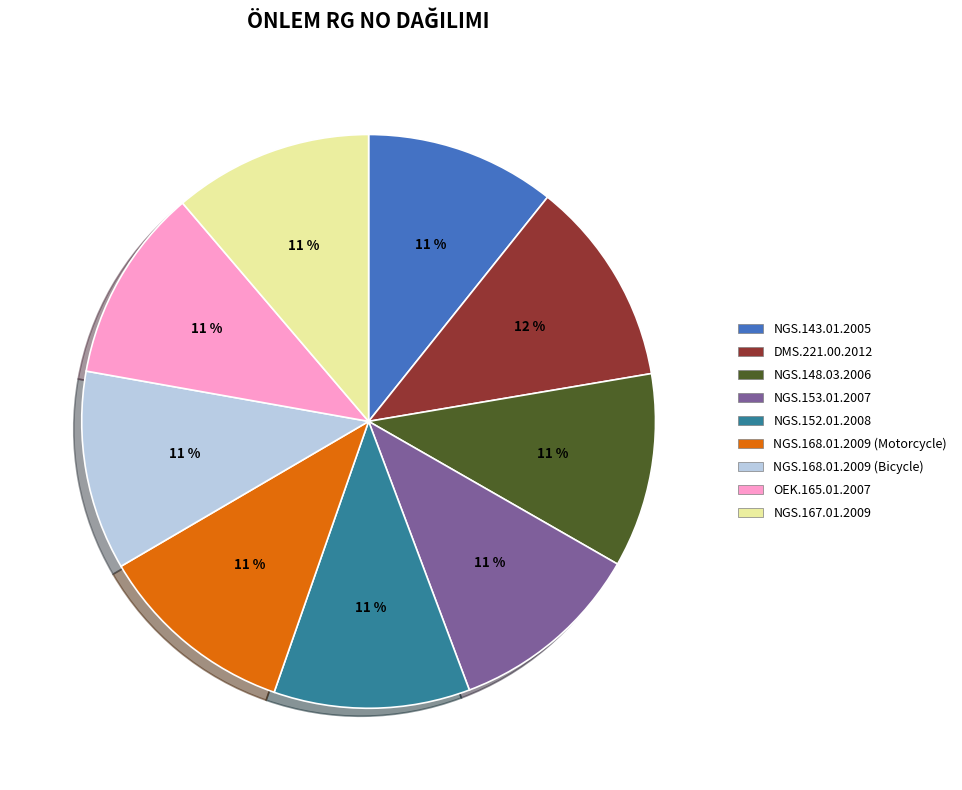

What is the ratio of the value at NGS.143.01.2005 to the value at NGS.148.03.2006?

1.0